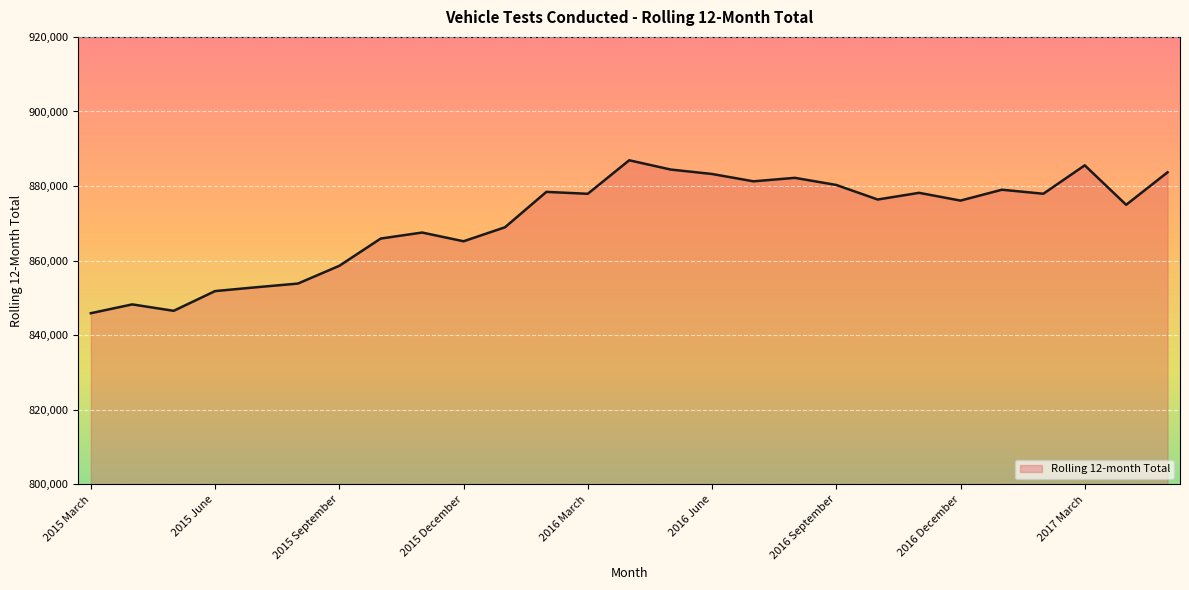

What is the smallest value displayed?

845916